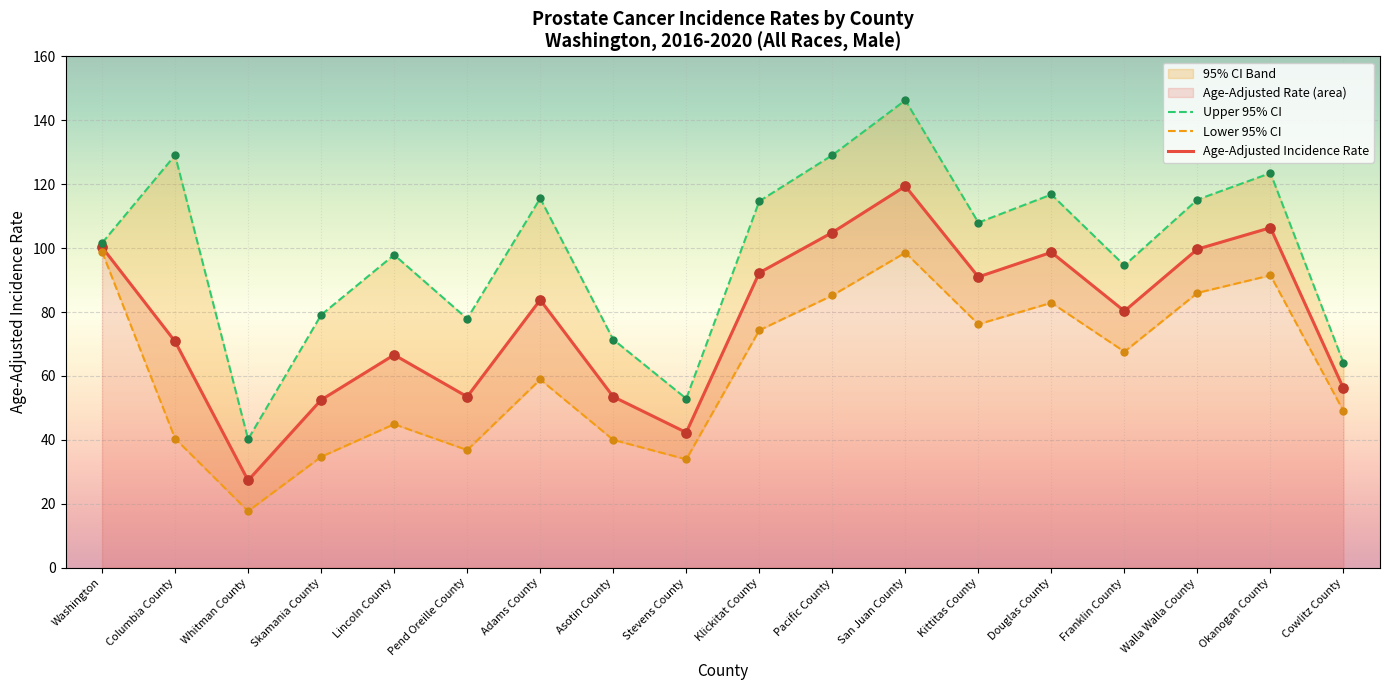

Which series has the largest Y range (max minus min)?

Upper 95% CI